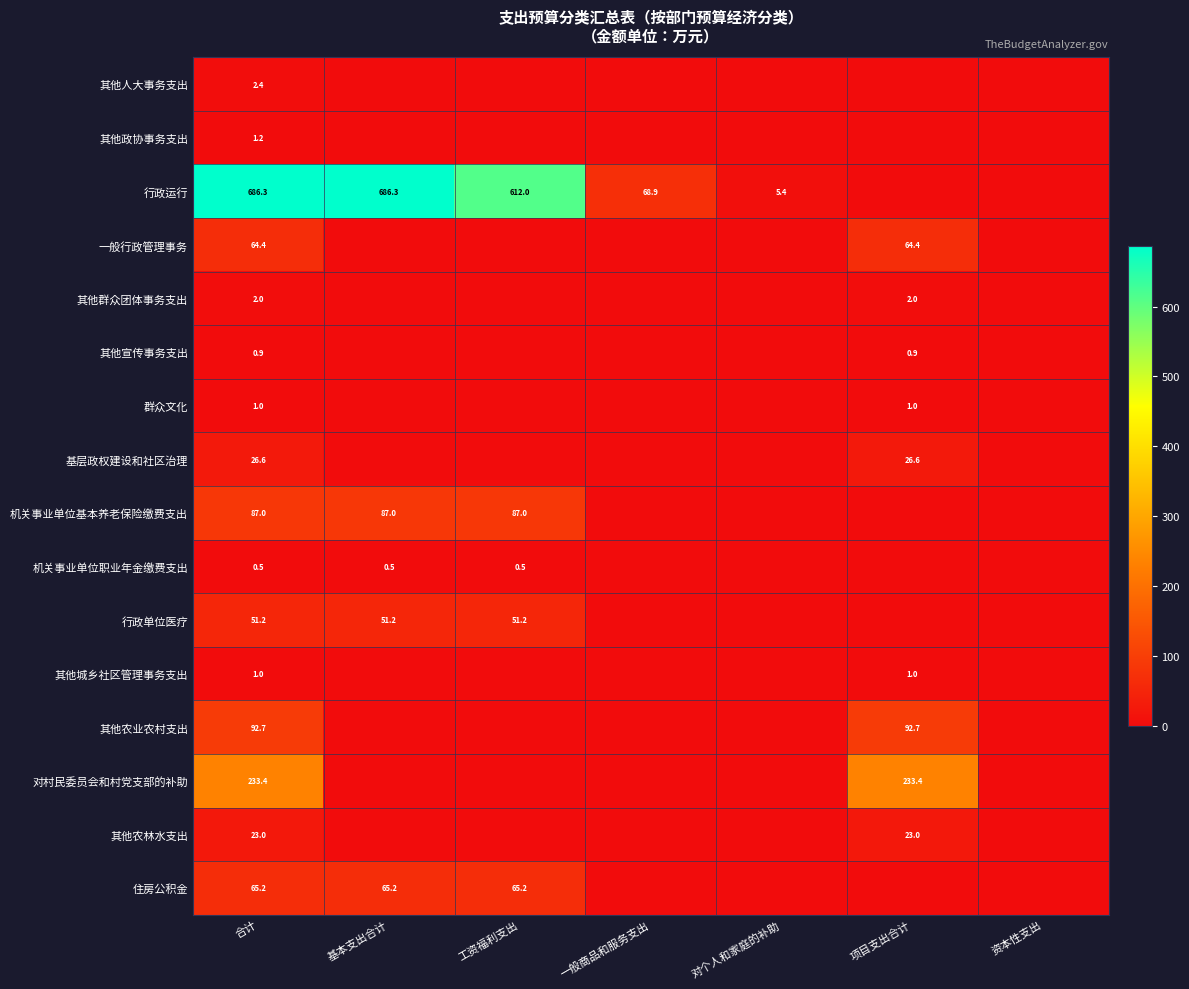

The 行政单位医疗 series shows 29.3 at 基本支出合计. True or false?

False